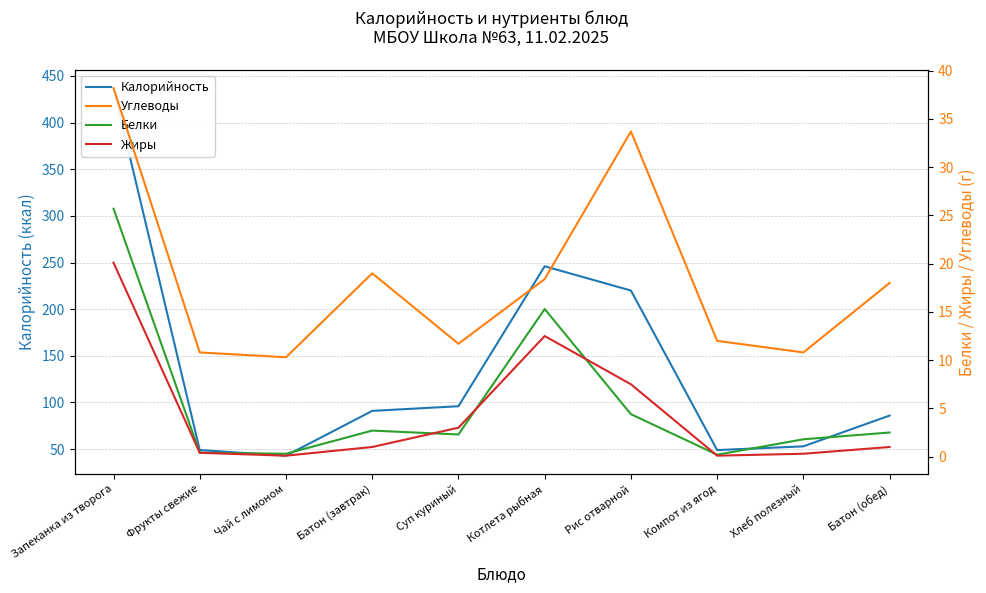

Where is Калорийность nearest to the value 240?

Котлета рыбная